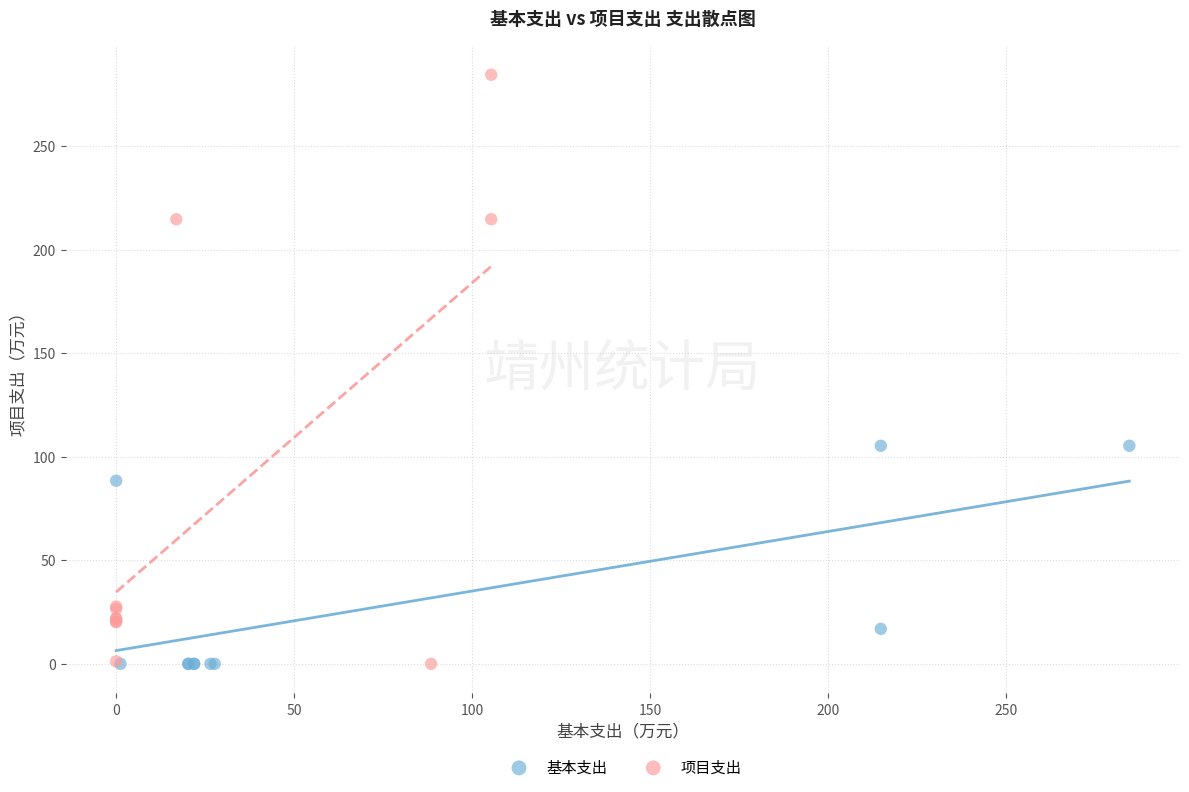

Which series contains the highest Y value?

项目支出